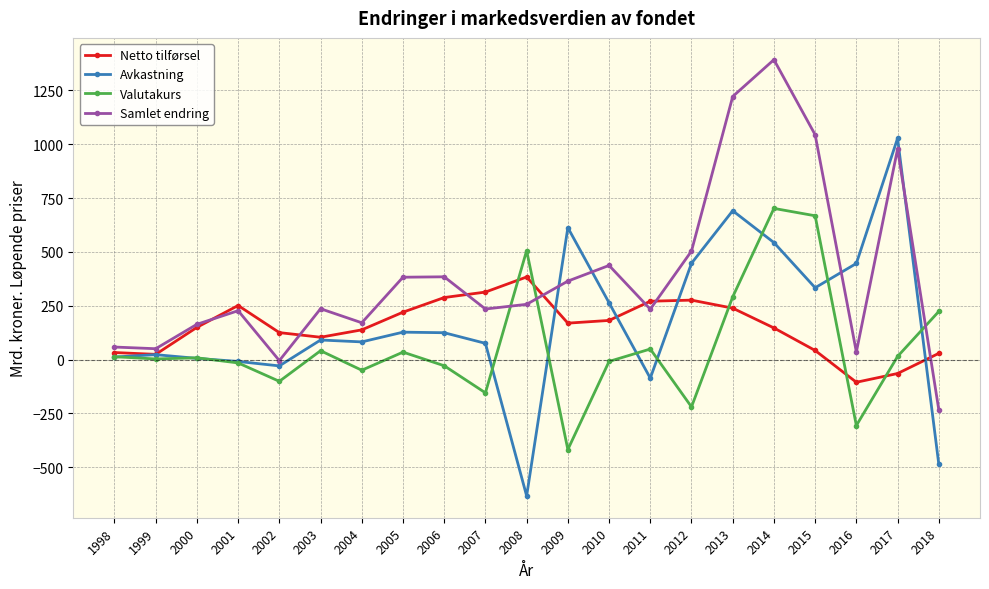

True or false: Netto tilførsel has a value of 53.5 at 2002.

False